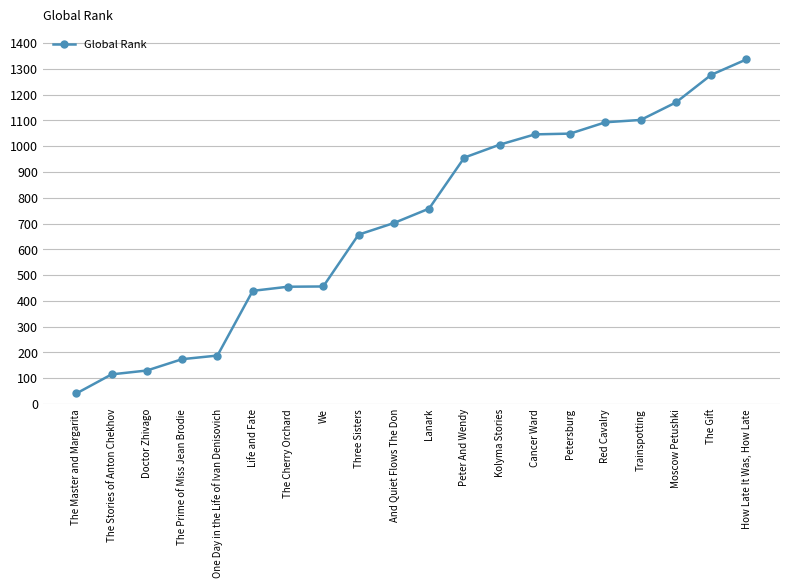

What is the approximate value at Kolyma Stories?

1006